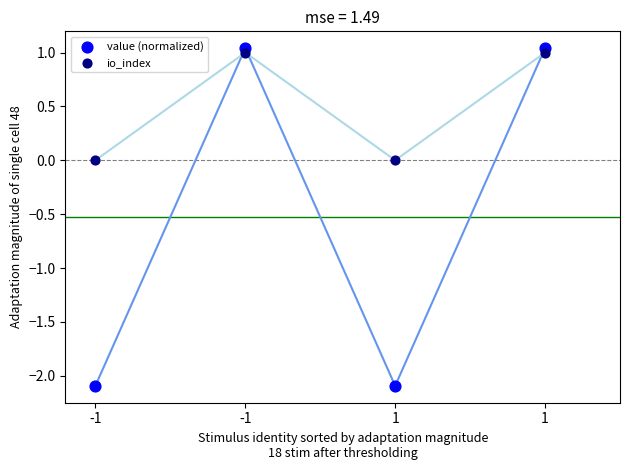

Which series has the widest spread of Y values?

value (normalized)